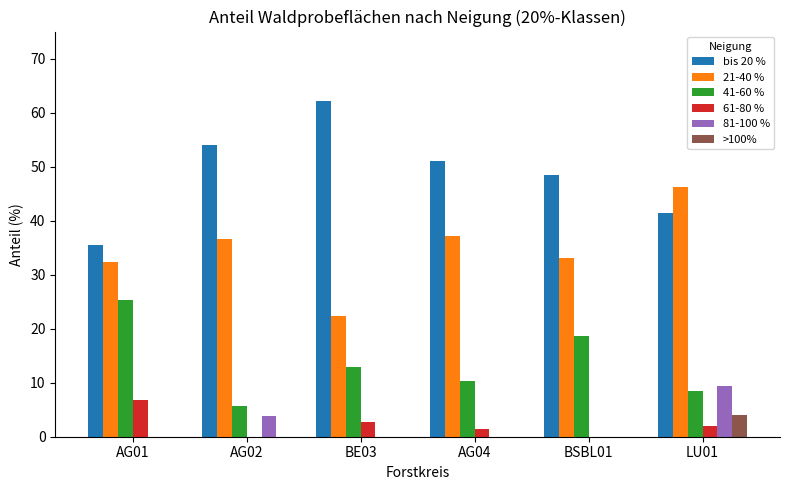

What is the sum of all >100% values?

4.0